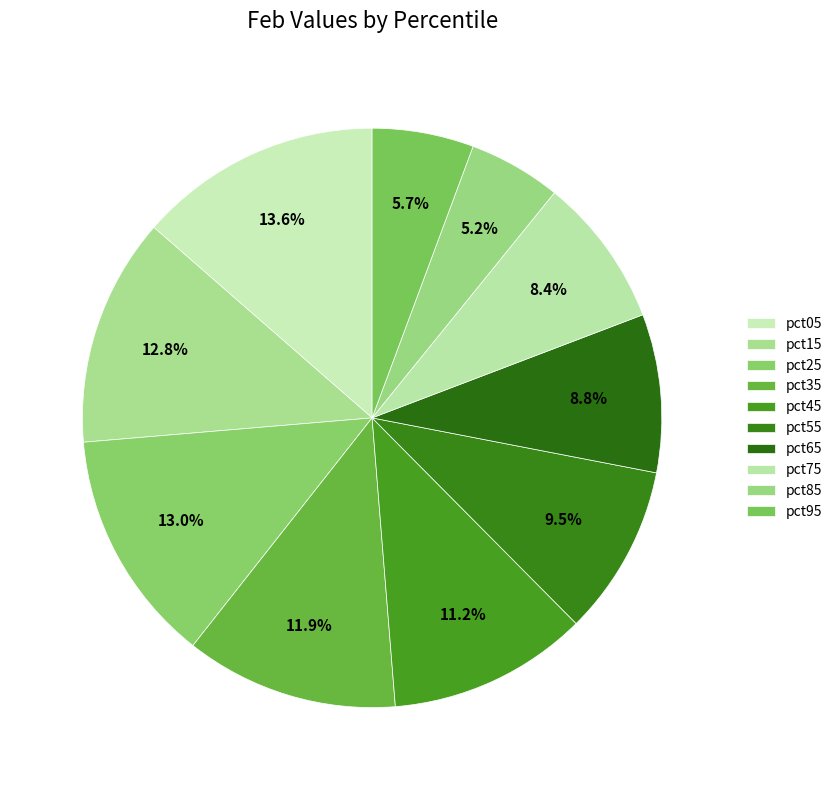

Rank the categories by value from lowest to highest.

pct85, pct95, pct75, pct65, pct55, pct45, pct35, pct15, pct25, pct05